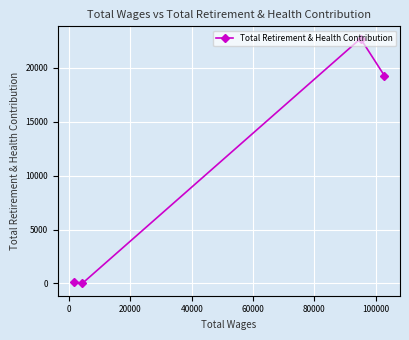

How many lines are shown in the chart?

1